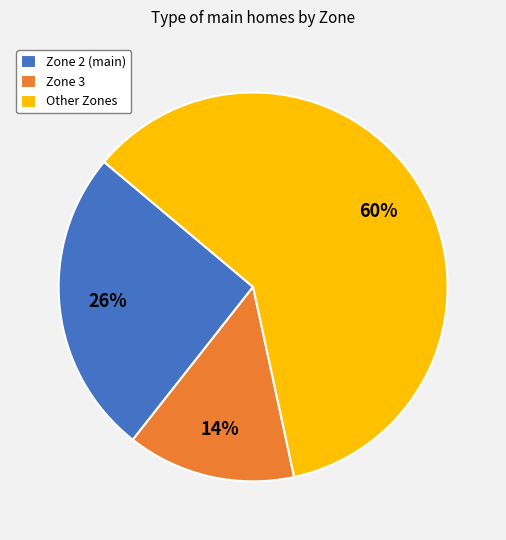

Which slice is the largest?

Other Zones